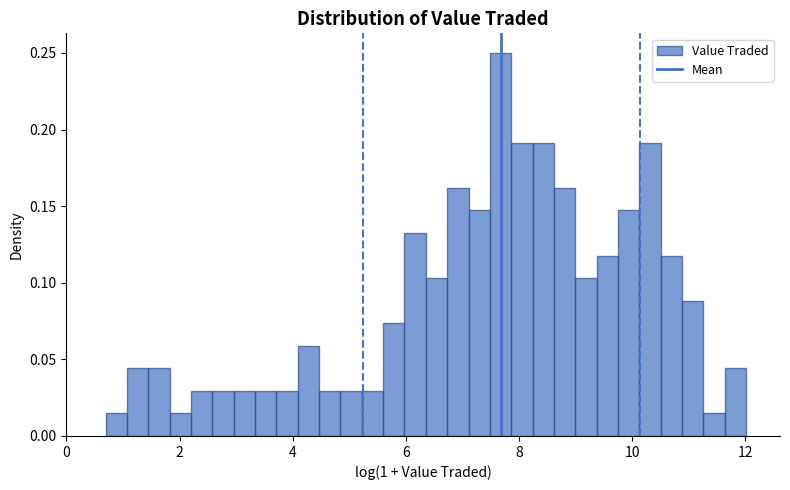

Around what value on the x-axis is the tallest bar? Give the approximate position of its centre, as read against the axis.

7.6